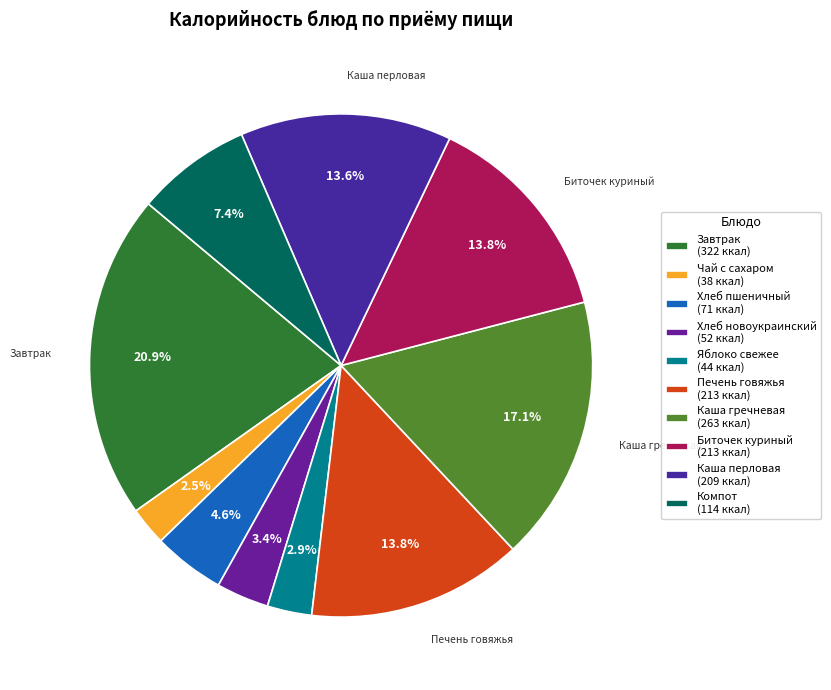

Count the number of slices in the pie.

10